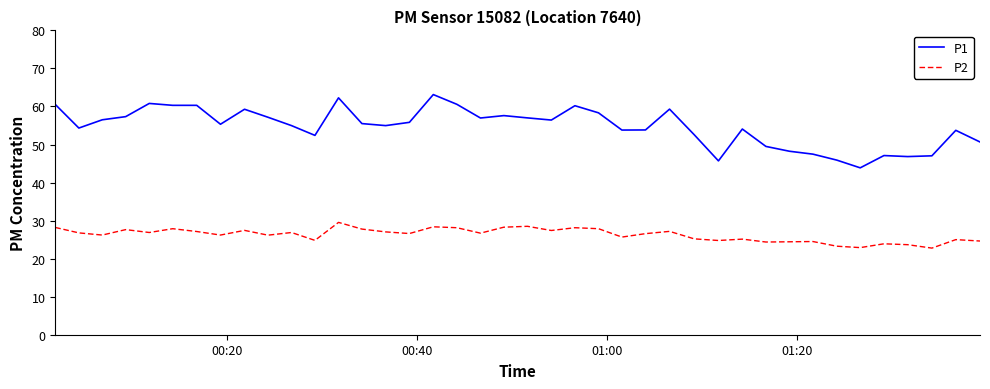

What is the difference between the maximum and minimum values in the P2 series?

6.8